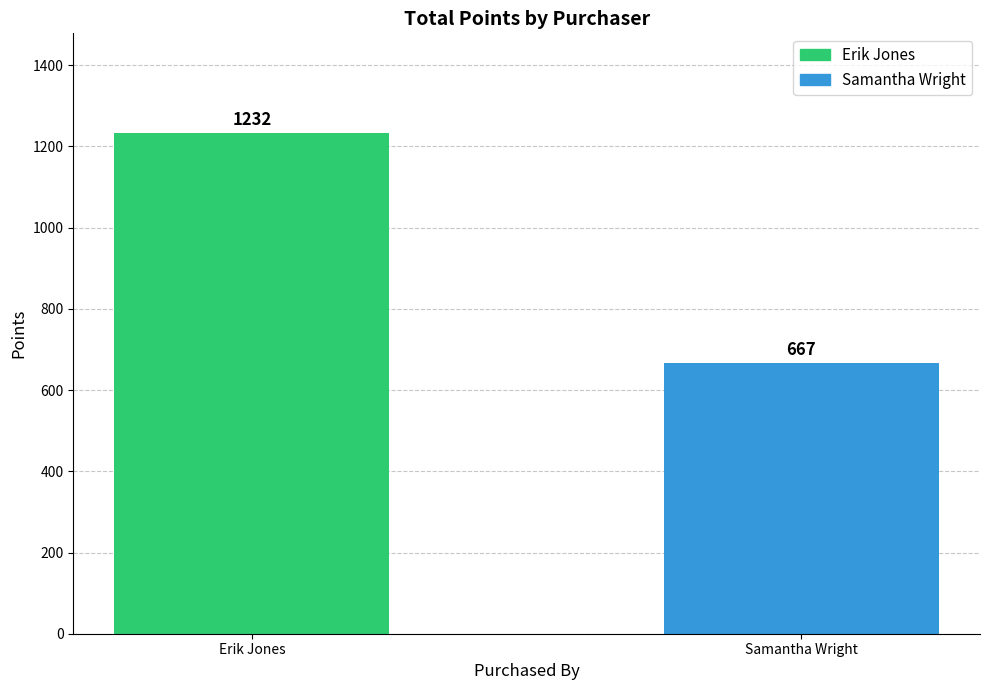

How many data points are less than 1232?

1